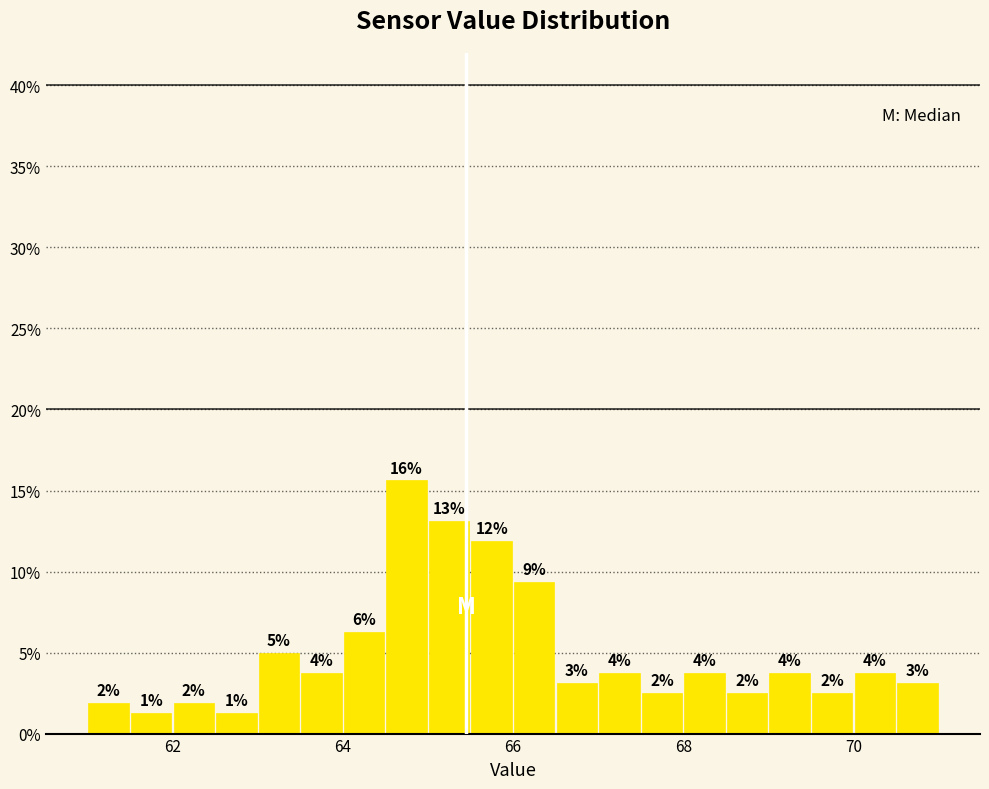

Around what value on the x-axis is the tallest bar? Give the approximate position of its centre, as read against the axis.

64.8